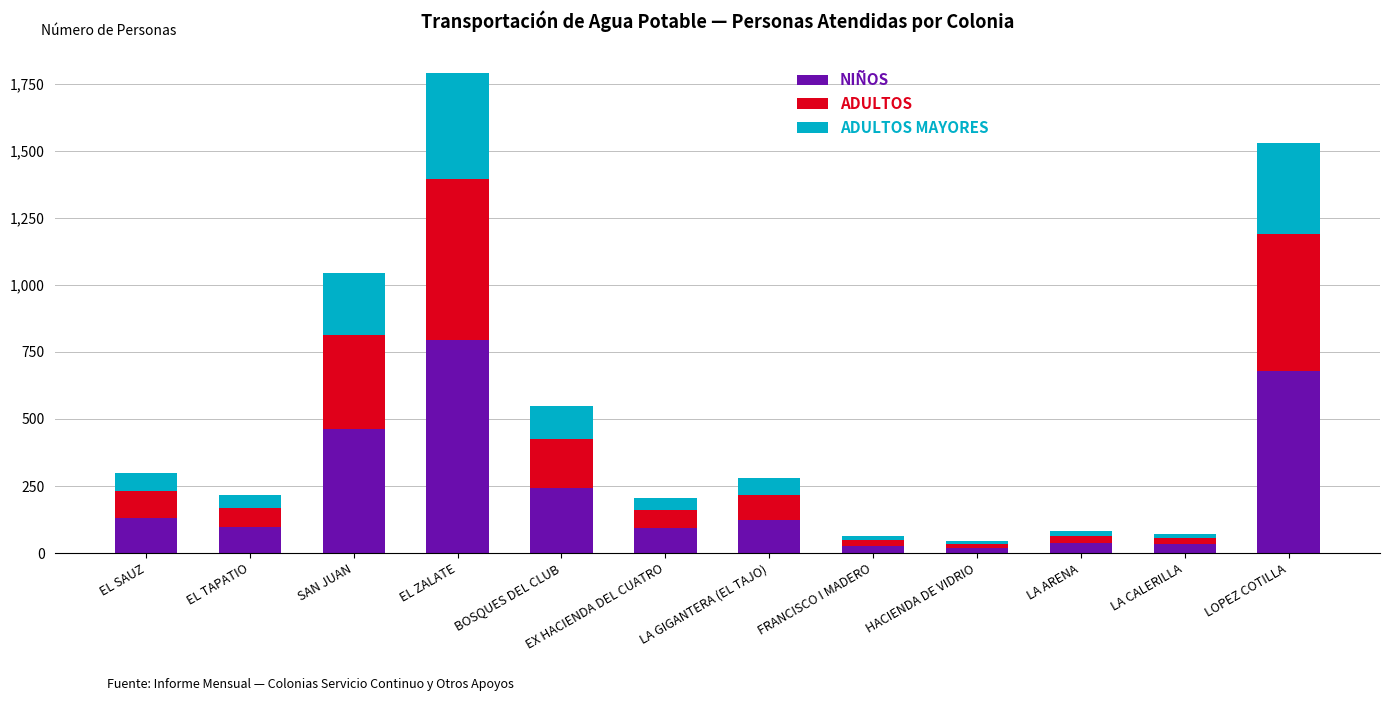

True or false: NIÑOS has a value of 244 at BOSQUES DEL CLUB.

True